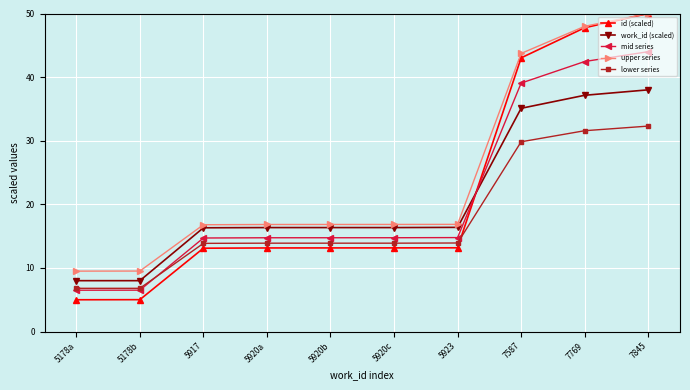

How many data points in upper series are above 16?

8